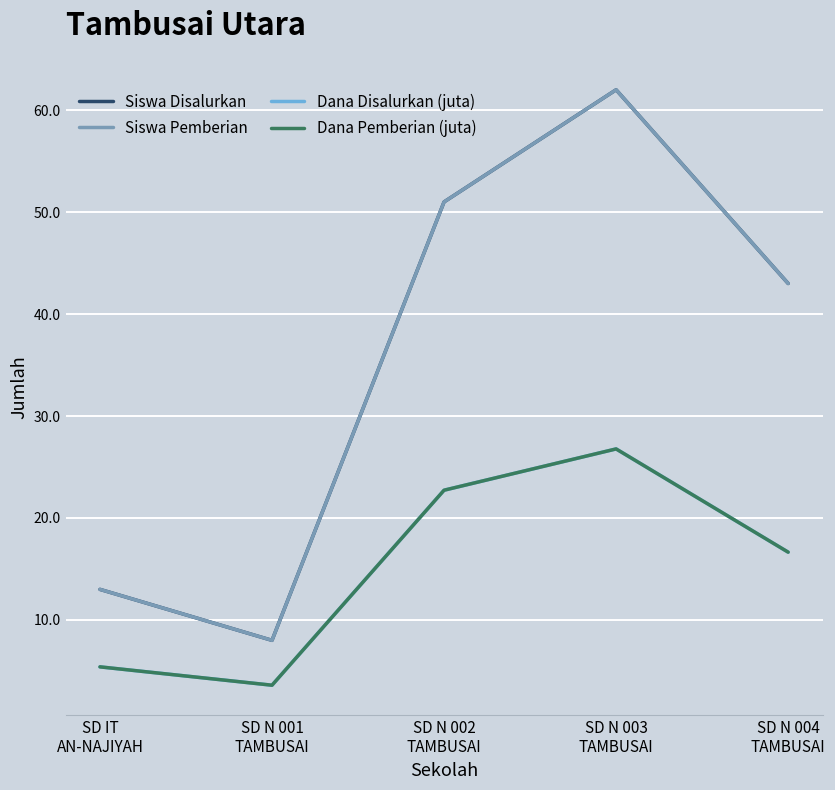

Reading left to right, transcribe all the data shown in this chart.

Siswa Disalurkan: SD IT
AN-NAJIYAH=13.0	SD N 001
TAMBUSAI=8.0	SD N 002
TAMBUSAI=51.0	SD N 003
TAMBUSAI=62.0	SD N 004
TAMBUSAI=43.0
Siswa Pemberian: SD IT
AN-NAJIYAH=13.0	SD N 001
TAMBUSAI=8.0	SD N 002
TAMBUSAI=51.0	SD N 003
TAMBUSAI=62.0	SD N 004
TAMBUSAI=43.0
Dana Disalurkan (juta): SD IT
AN-NAJIYAH=5.4	SD N 001
TAMBUSAI=3.6	SD N 002
TAMBUSAI=22.7	SD N 003
TAMBUSAI=26.8	SD N 004
TAMBUSAI=16.6
Dana Pemberian (juta): SD IT
AN-NAJIYAH=5.4	SD N 001
TAMBUSAI=3.6	SD N 002
TAMBUSAI=22.7	SD N 003
TAMBUSAI=26.8	SD N 004
TAMBUSAI=16.6